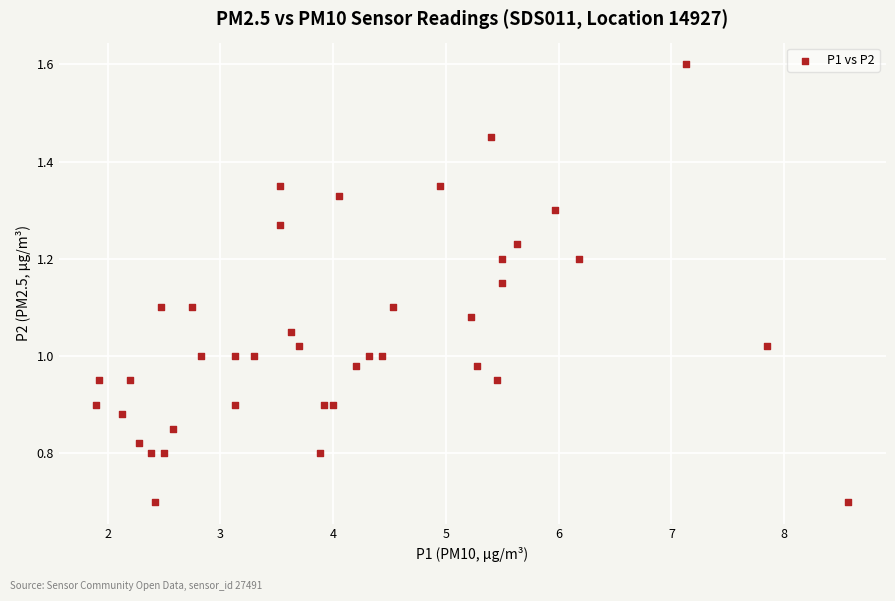

What is the range of X values (max minus min)?

6.7